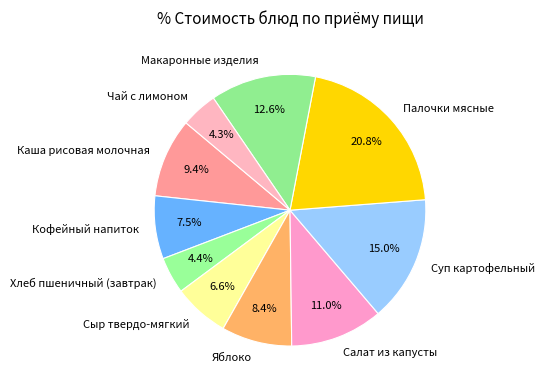

Does Яблоко represent more than half of the total?

No